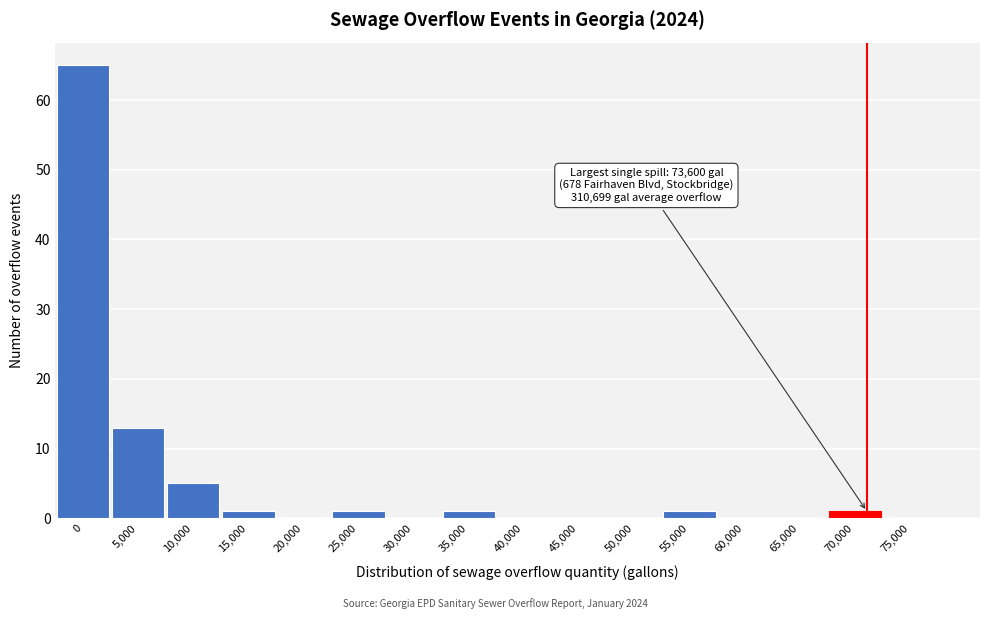

Reading left to right, extract all data points from this chart.

0=65	5,000=13	10,000=5	15,000=1	20,000=0	25,000=1	30,000=0	35,000=1	40,000=0	45,000=0	50,000=0	55,000=1	60,000=0	65,000=0	70,000=1	75,000=0